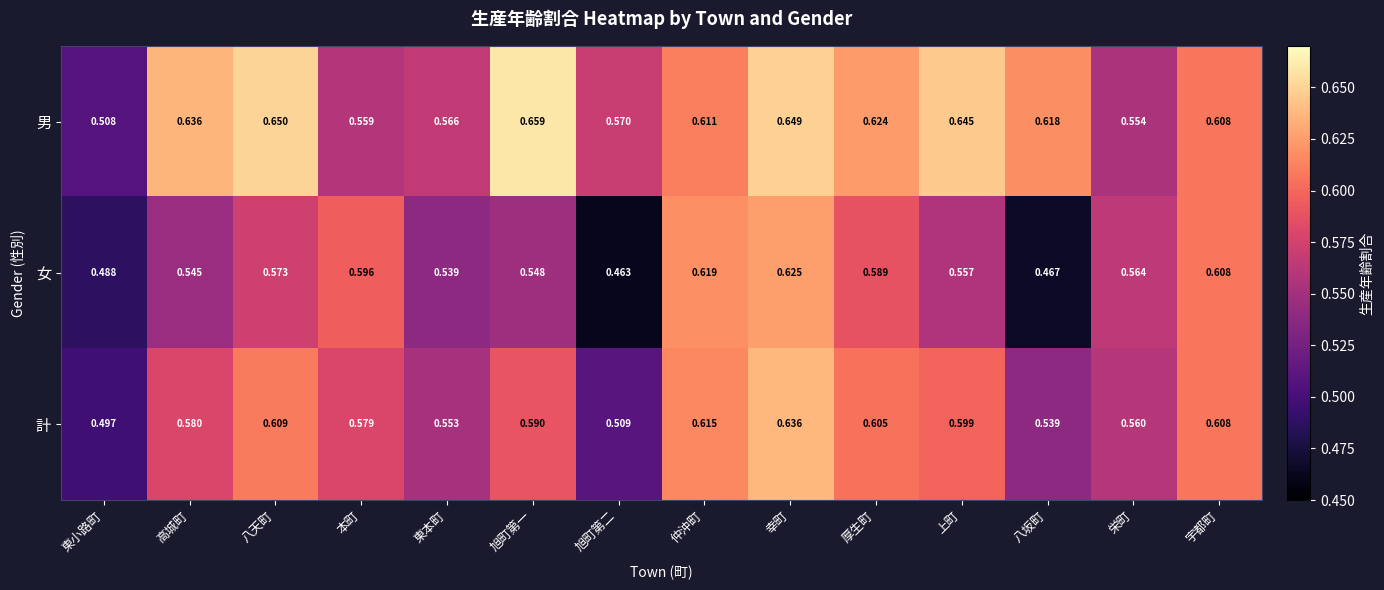

List the labels in order of 男 value, smallest first.

東小路町, 栄町, 本町, 東本町, 旭町第二, 宇都町, 仲沖町, 八坂町, 厚生町, 高城町, 上町, 幸町, 八天町, 旭町第一